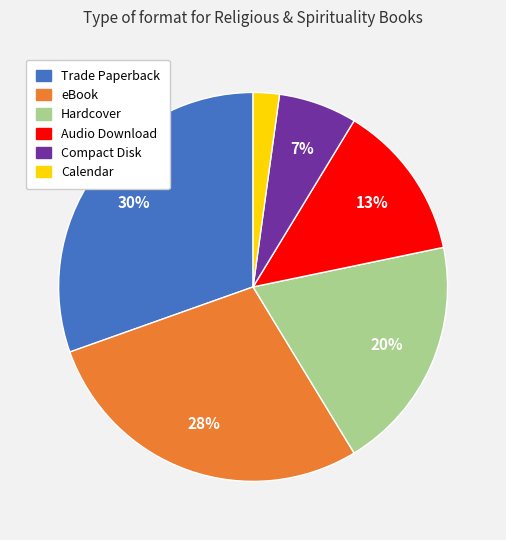

Combined, do Calendar and Hardcover account for over 50%?

No